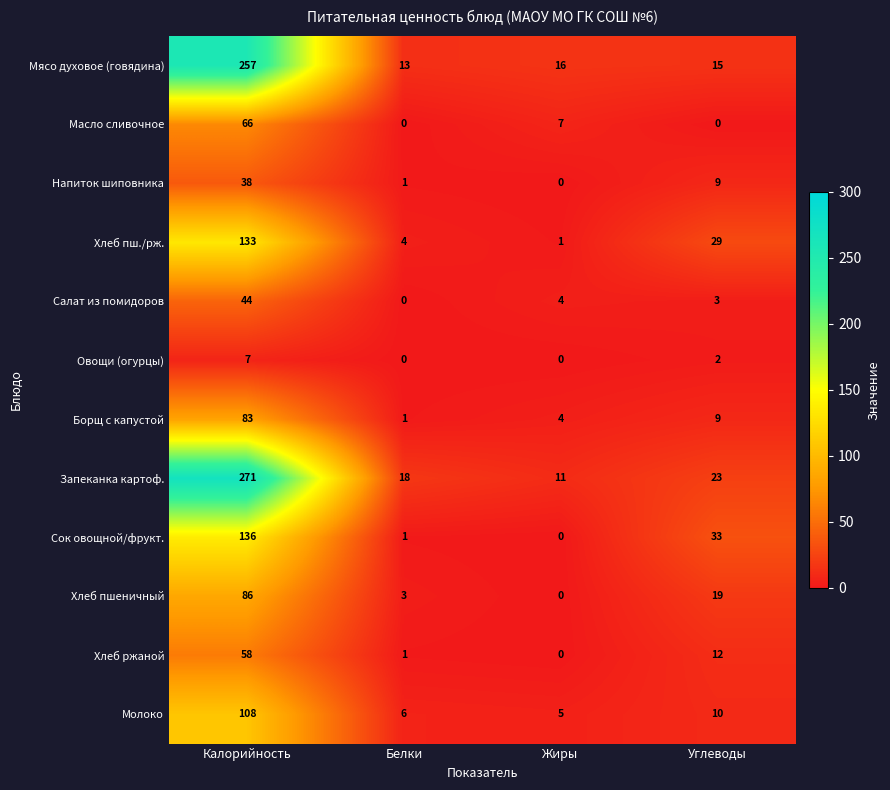

What is the spread (max minus min) of values at Белки?

18